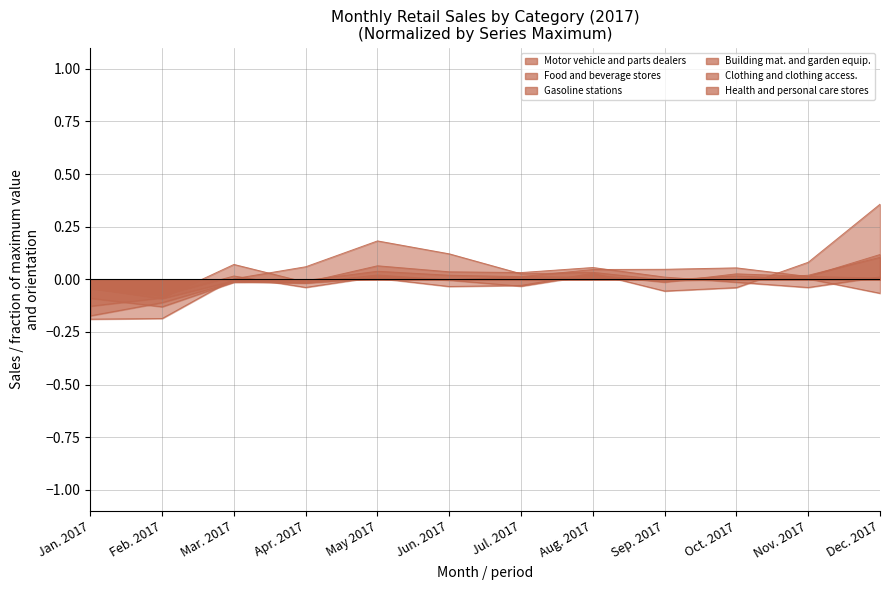

Where does the Food and beverage stores series first go above 0?

May 2017